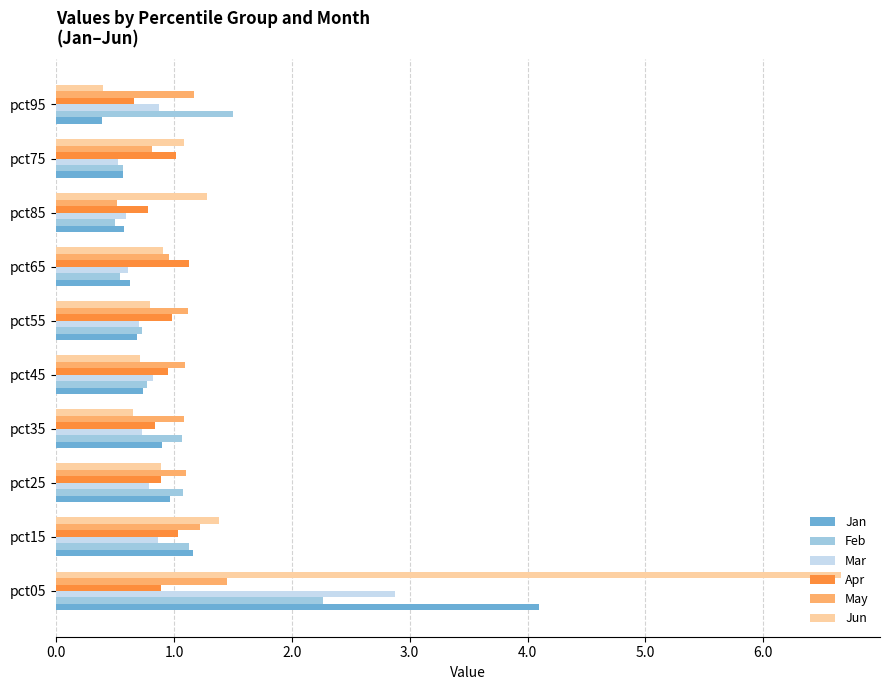

The value of May at pct05 is 2.5. True or false?

False